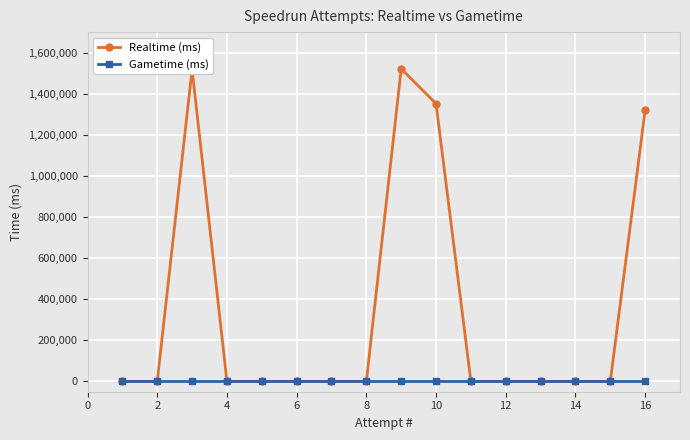

Which series has the largest range (max minus min)?

Realtime (ms)